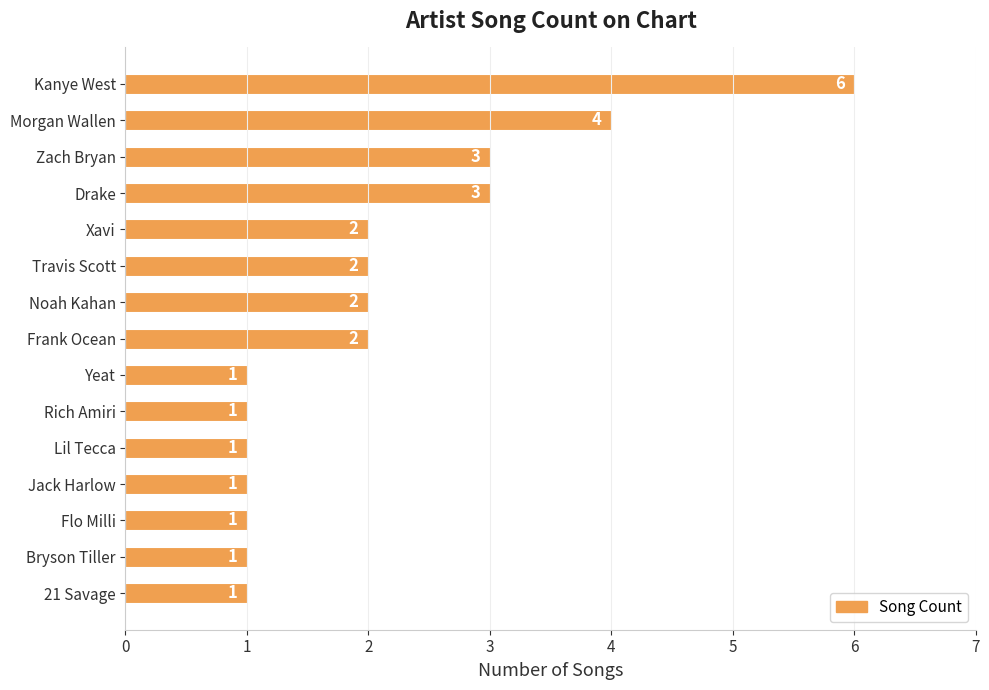

How many distinct data groups are displayed?

1